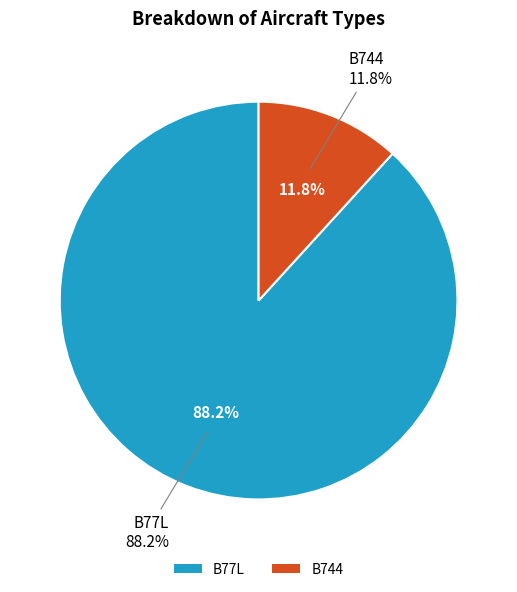

How many segments does this pie chart have?

2